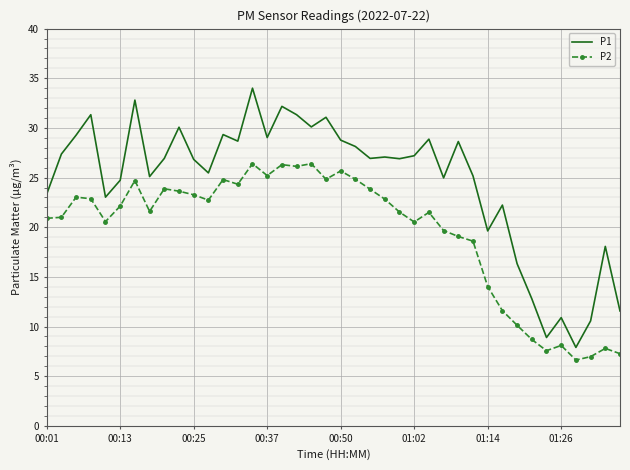

What are all the series names shown in the legend?

P1, P2